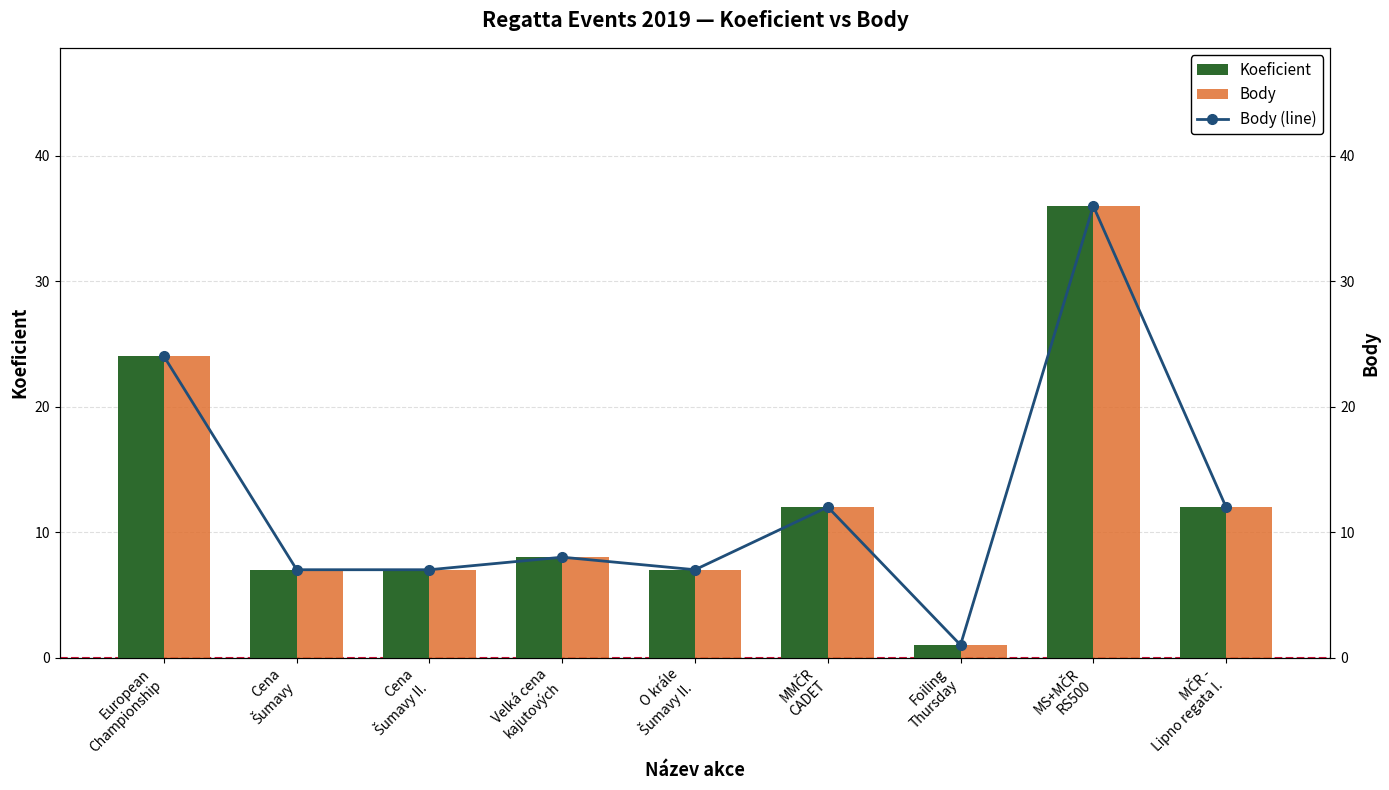

True or false: Body (line) has a value of 7 at MČR -
Lipno regata I..

False